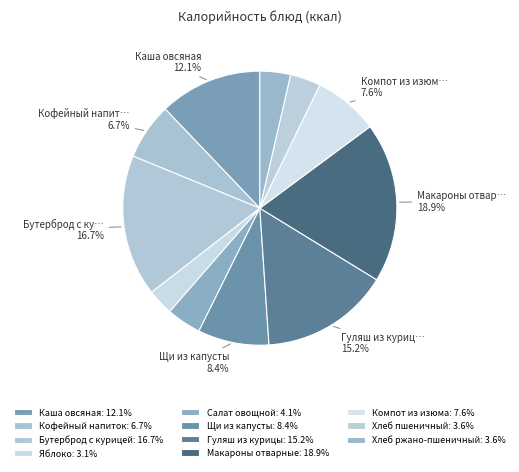

Which slice is the largest?

Макароны отварные